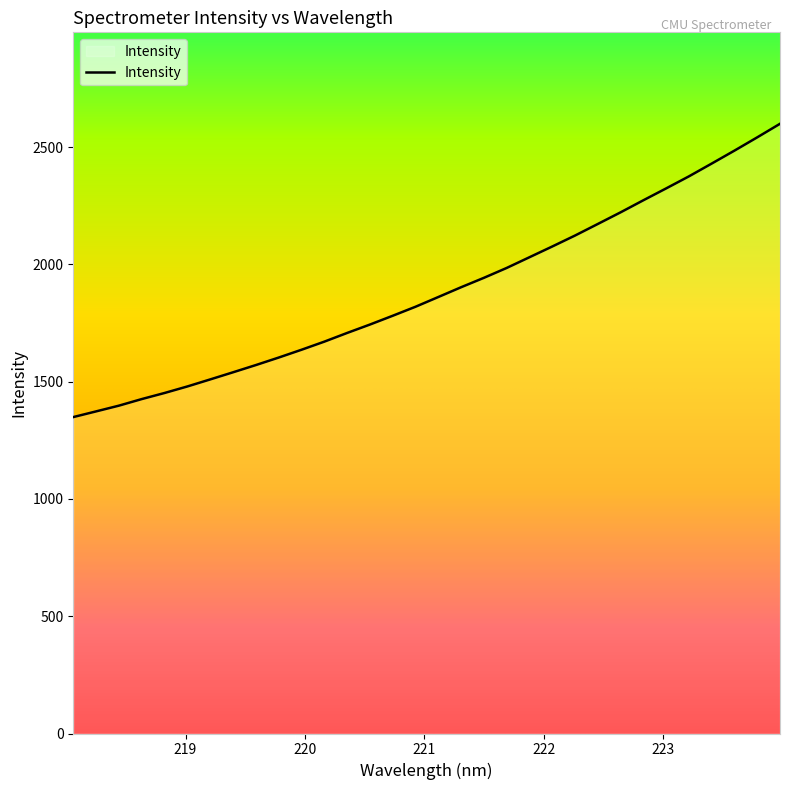

What is the smallest value displayed?

1348.8